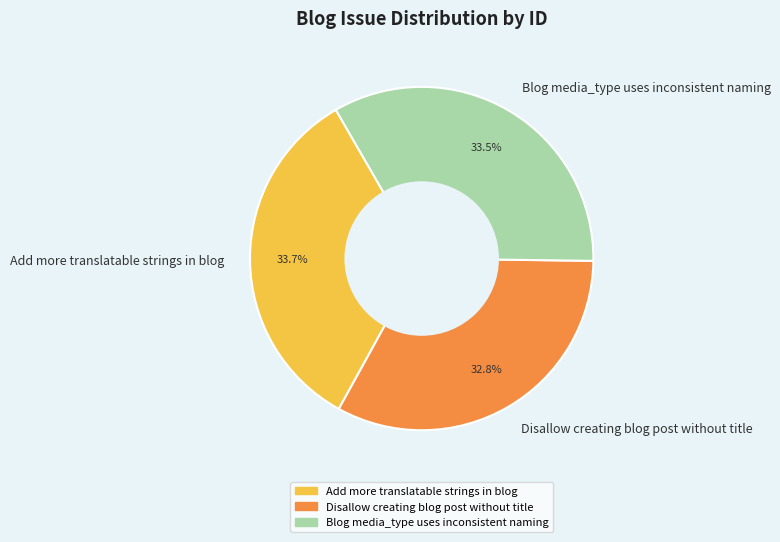

What is the ratio of the value at Blog media_type uses inconsistent naming to the value at Add more translatable strings in blog?

1.0